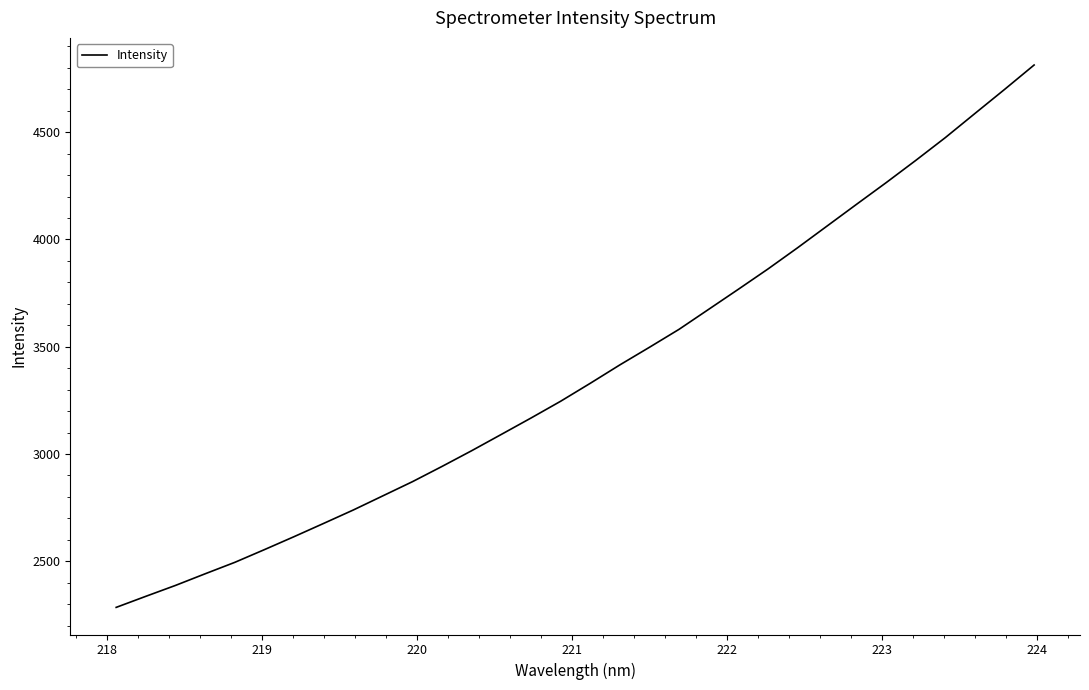

Does the chart display data point markers on the line(s)?

No